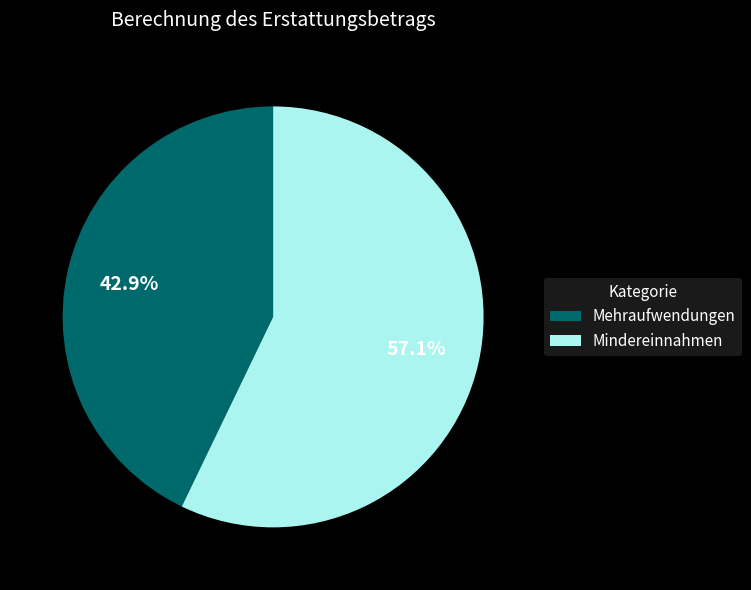

How many segments does this pie chart have?

2